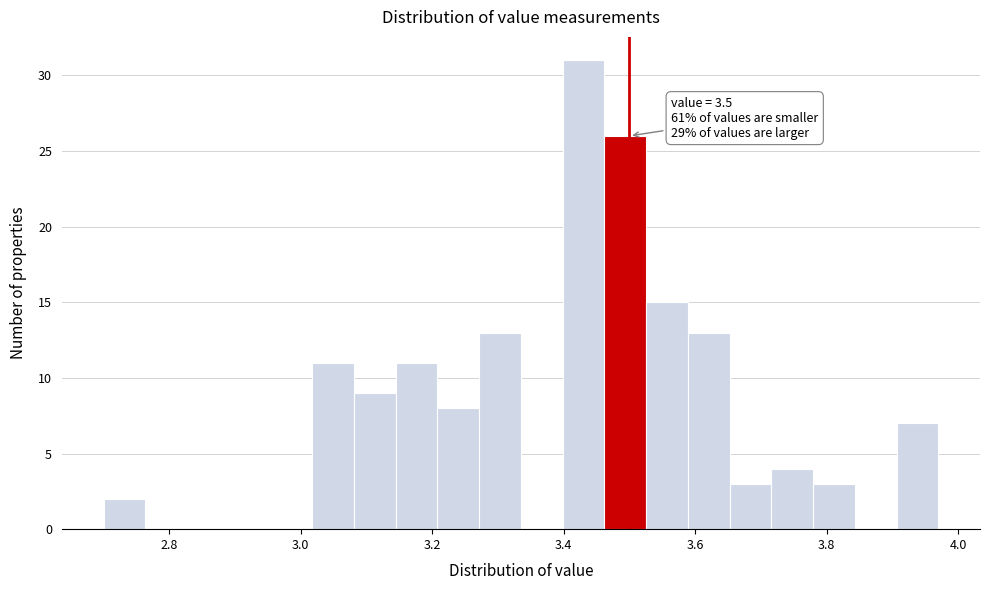

Read against the x-axis, roughly where is the centre of the tallest bar?

3.44